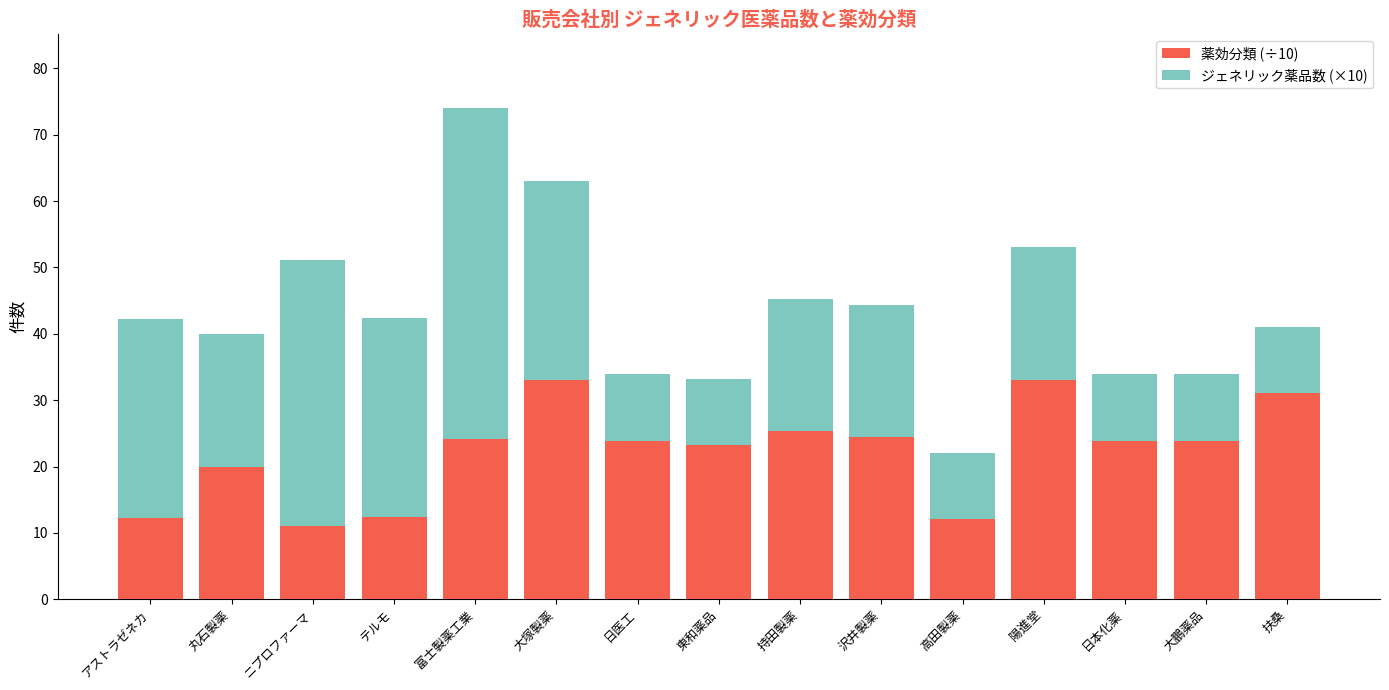

What is the sum of all 薬効分類 (÷10) values?

333.8